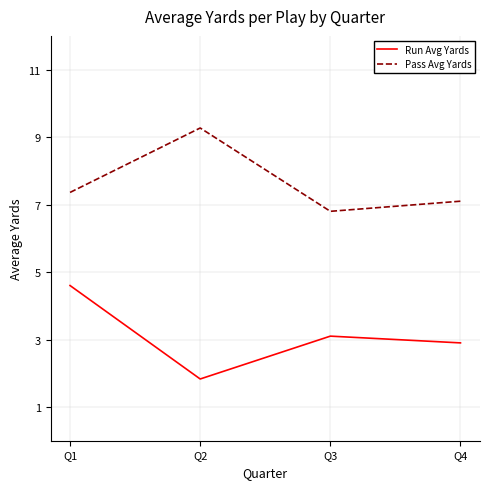

Rank the series at Q1 from highest to lowest value.

Pass Avg Yards, Run Avg Yards